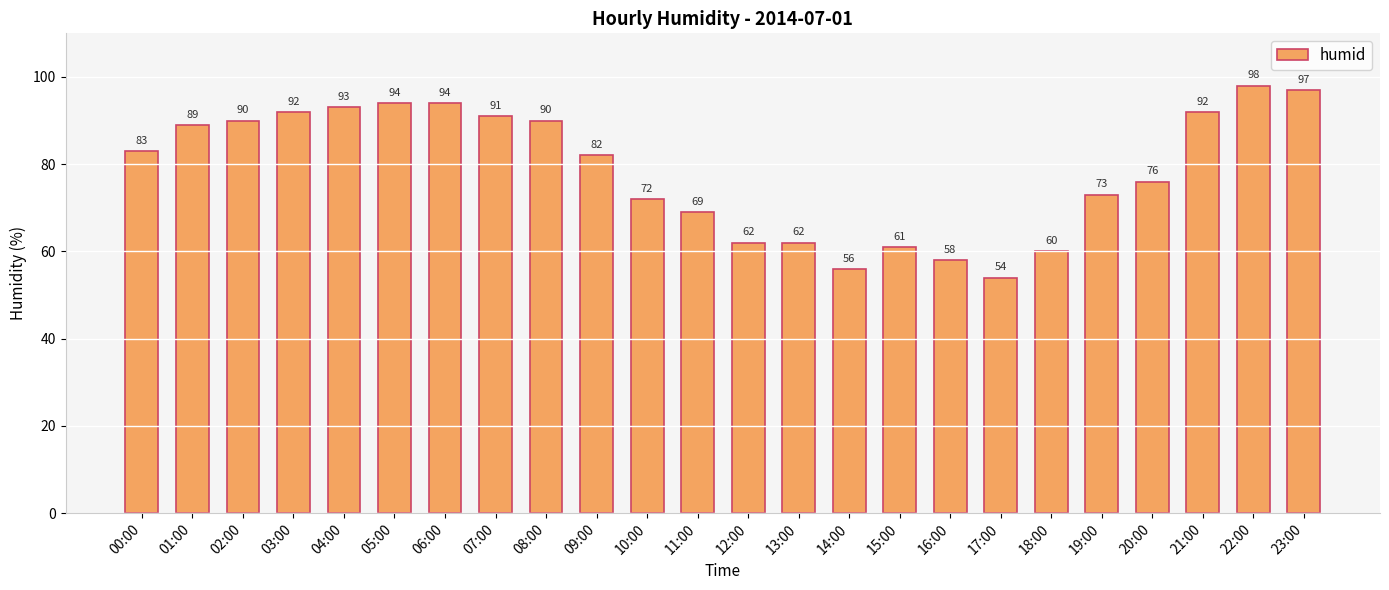

Reading right to left, transcribe all the data shown in this chart.

23:00=97	22:00=98	21:00=92	20:00=76	19:00=73	18:00=60	17:00=54	16:00=58	15:00=61	14:00=56	13:00=62	12:00=62	11:00=69	10:00=72	09:00=82	08:00=90	07:00=91	06:00=94	05:00=94	04:00=93	03:00=92	02:00=90	01:00=89	00:00=83